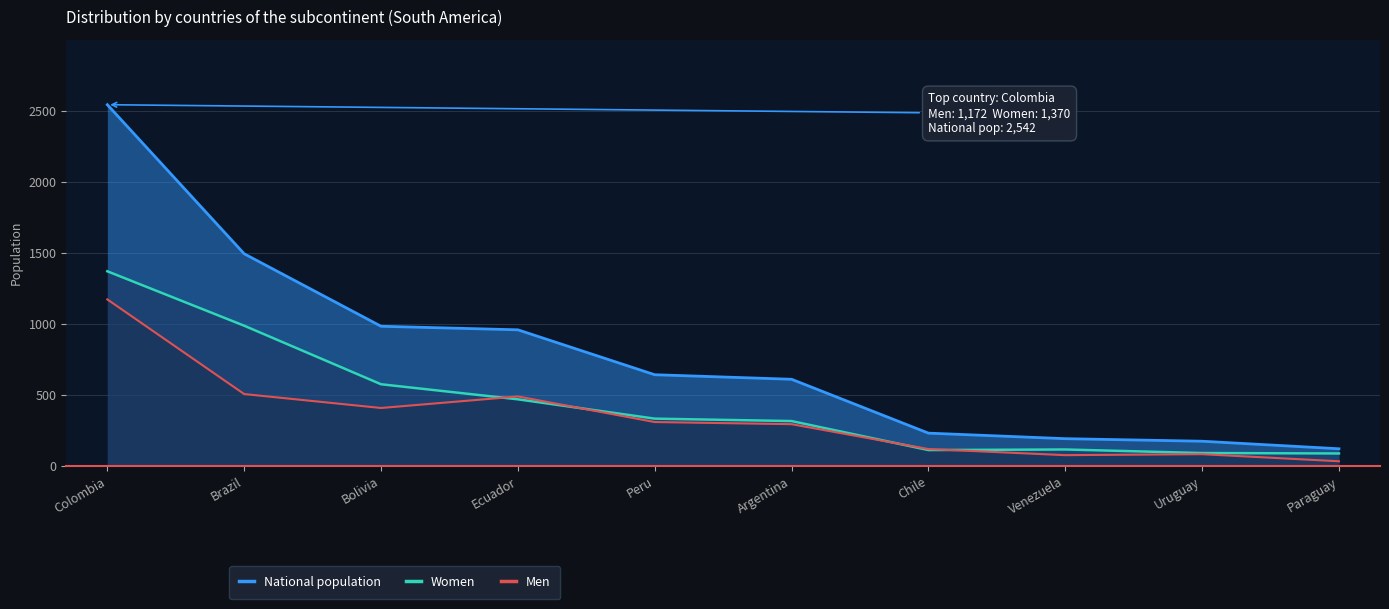

Which category has the highest value in the Men series?

Colombia